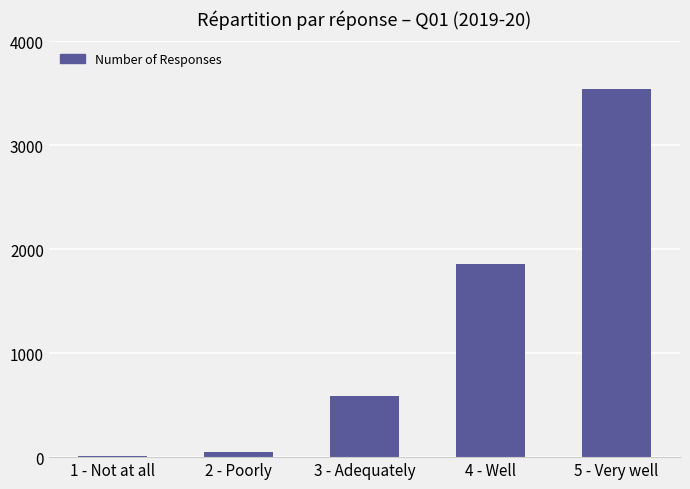

List the labels in order of value, smallest first.

1 - Not at all, 2 - Poorly, 3 - Adequately, 4 - Well, 5 - Very well